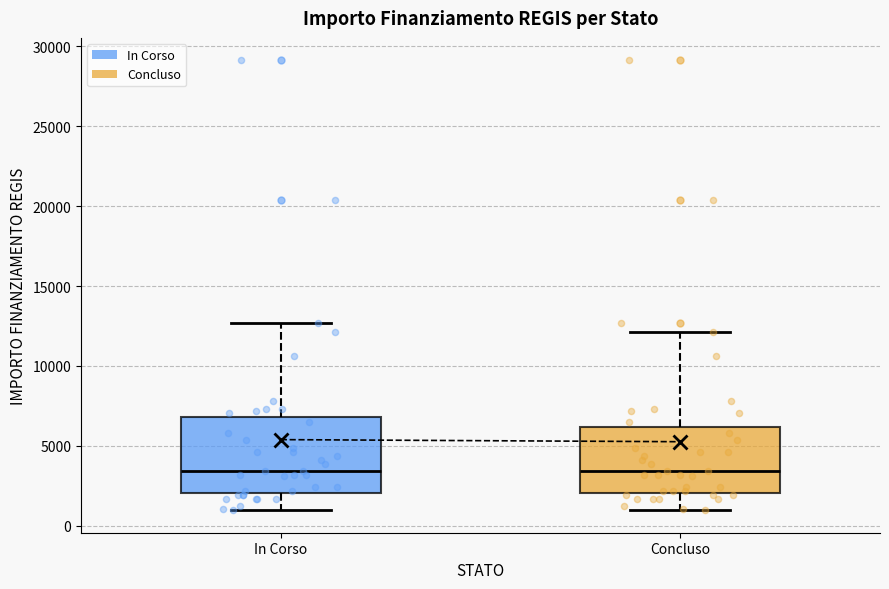

Which box is the tallest, from its lower edge to its upper edge?

In Corso